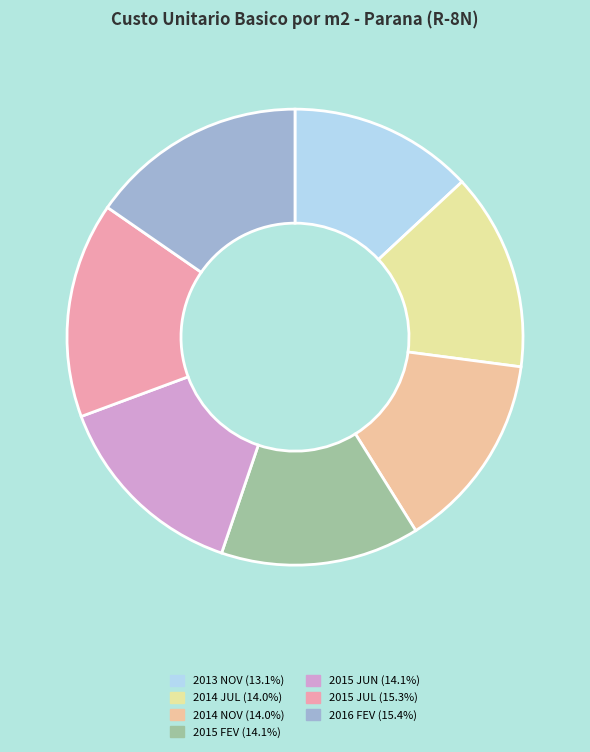

How many segments does this pie chart have?

7